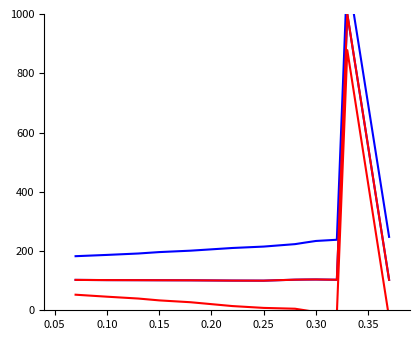

Which series has the largest total across all categories?

Blue 2